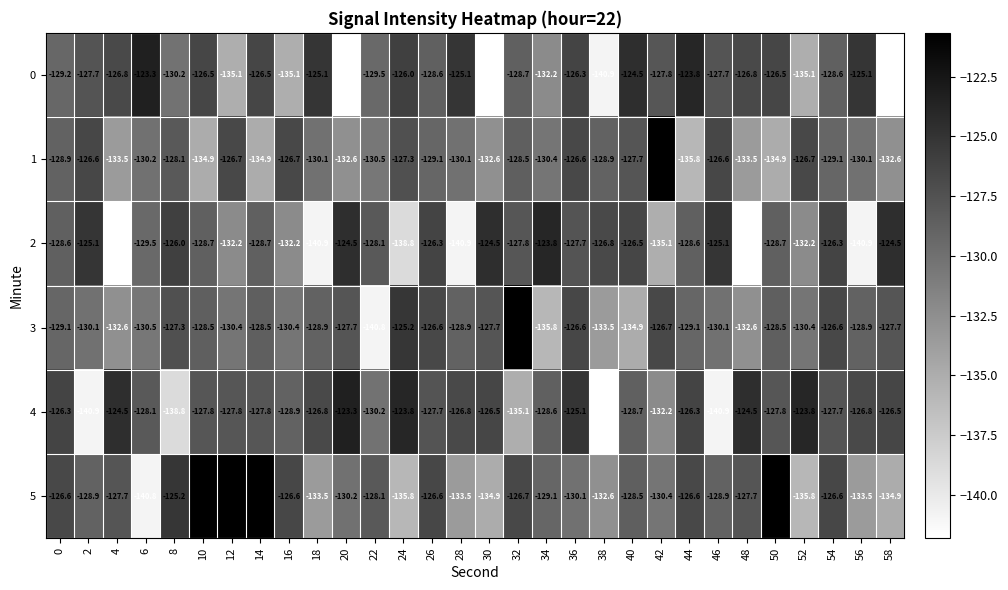

What is the maximum value shown in the chart?

-120.7